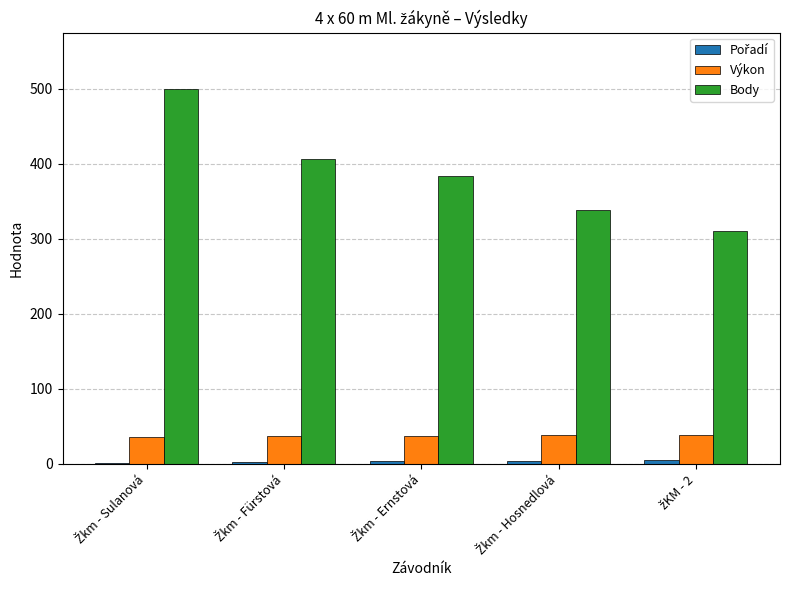

Which series has the largest total across all categories?

Body